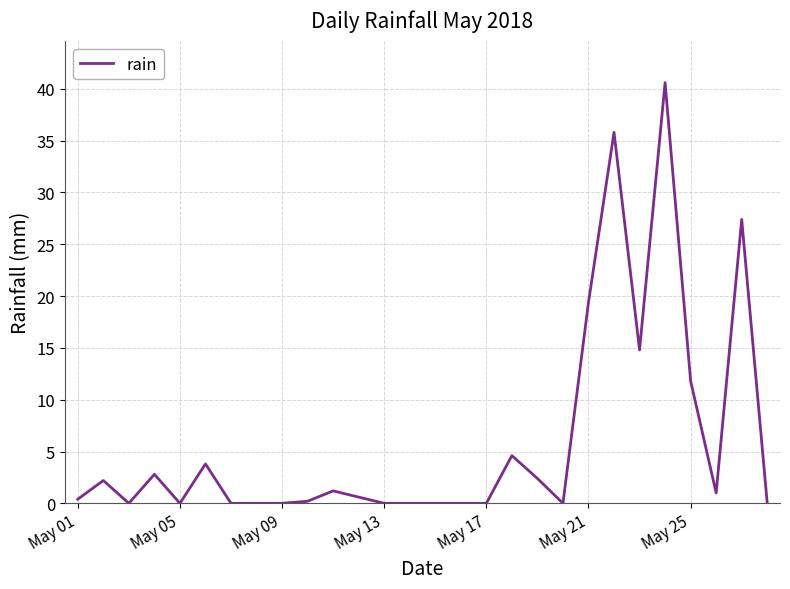

What is the average value?

6.0